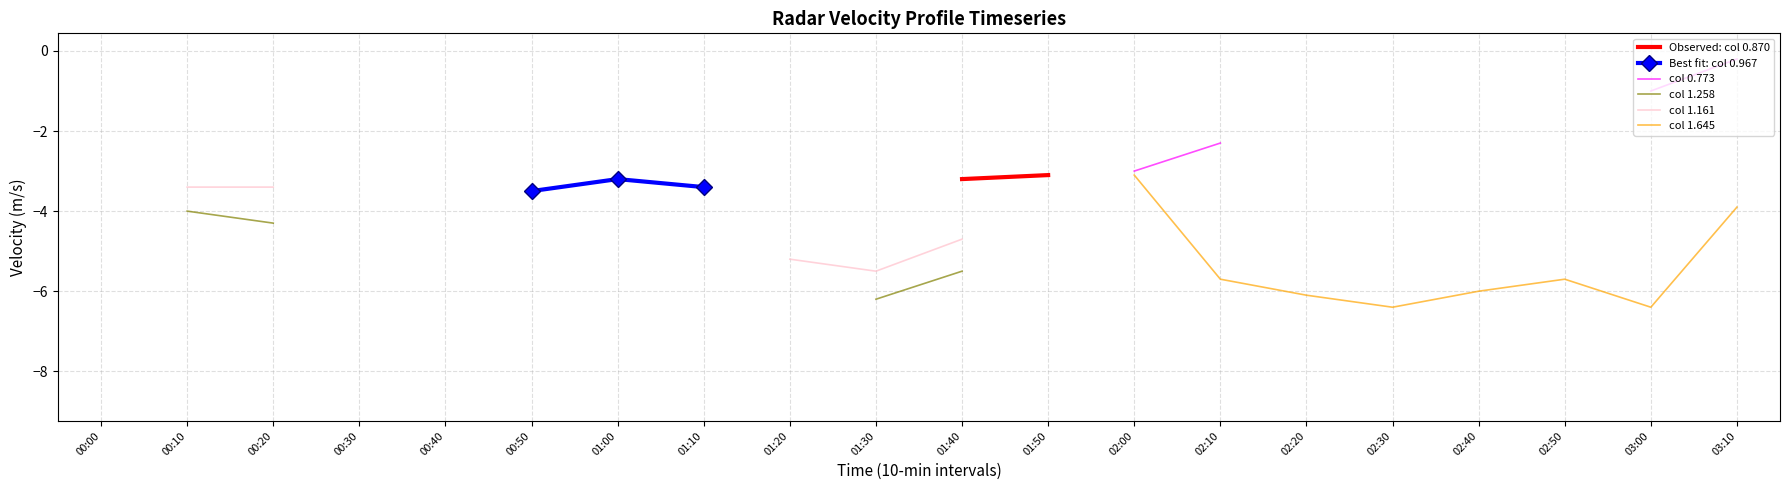

True or false: col 0.773 and Observed: col 0.870 cross at least once.

False